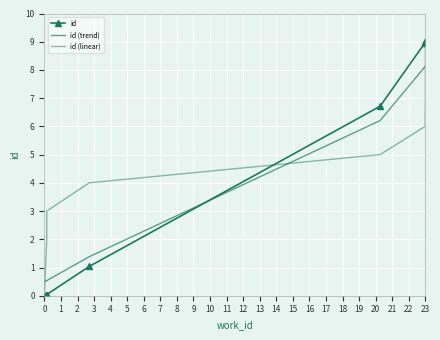

The id (trend) series shows 3.9 at 23. True or false?

False